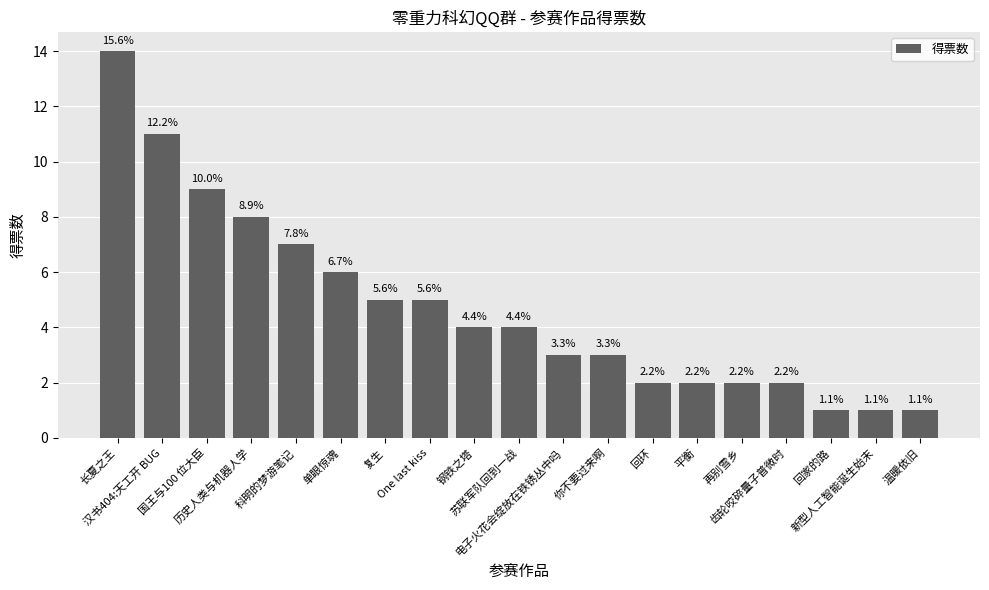

Does the chart contain any negative values?

No